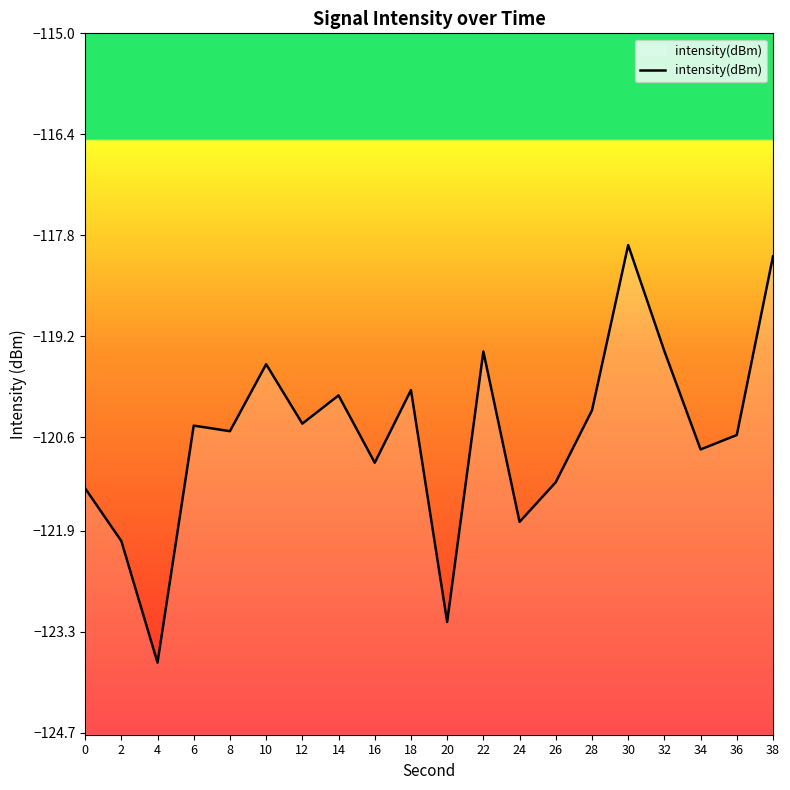

Count the number of categories in the chart.

20